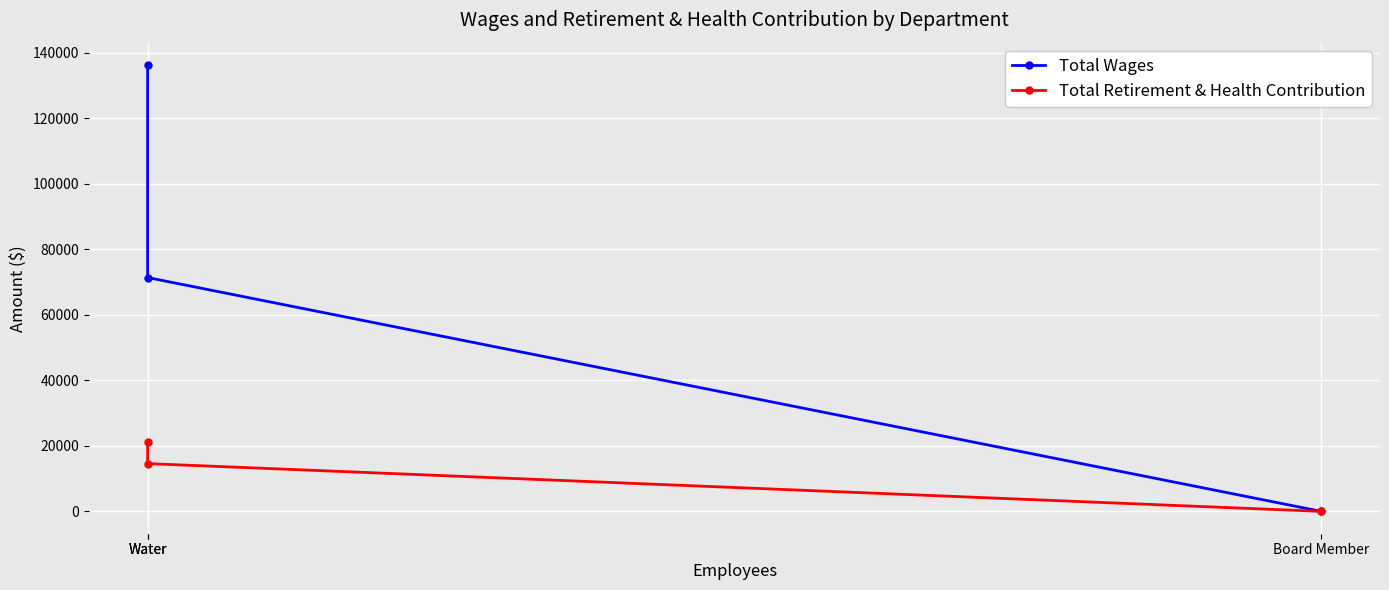

Where is Total Wages nearest to the value 68158?

Water